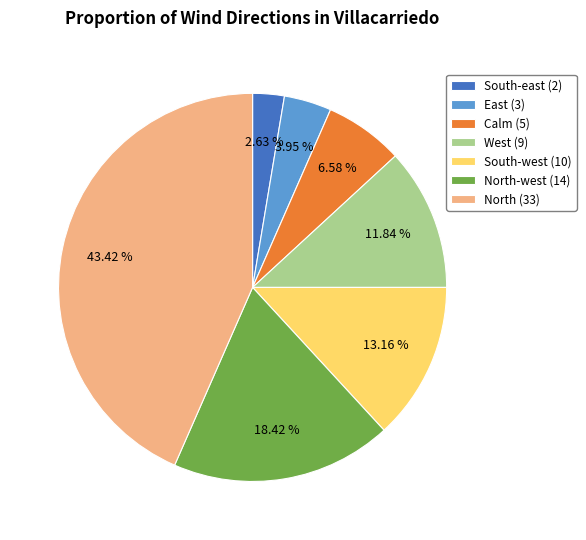

What is the smallest slice in the pie chart?

South-east (2)